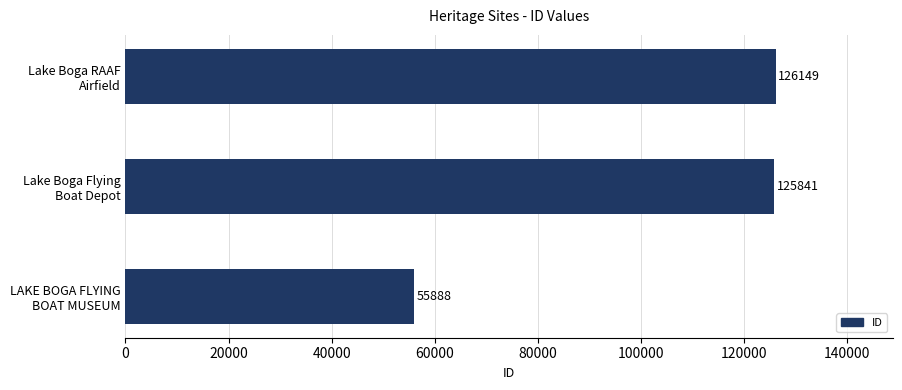

True or false: the data shows 175912 at Lake Boga Flying Boat Depot.

False